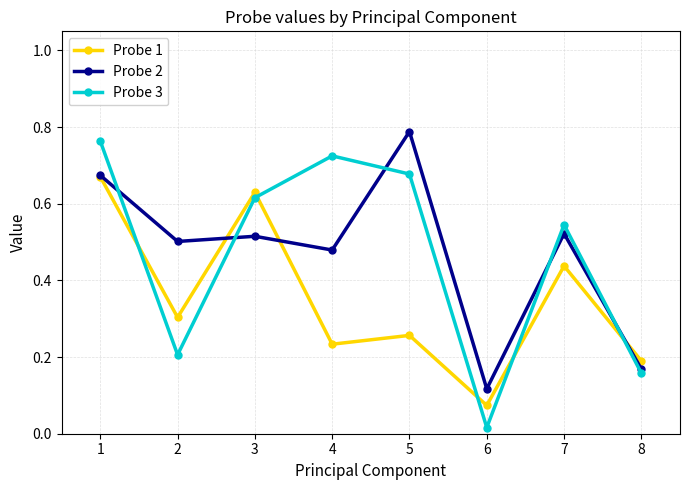

Which series has the widest spread of values?

Probe 3